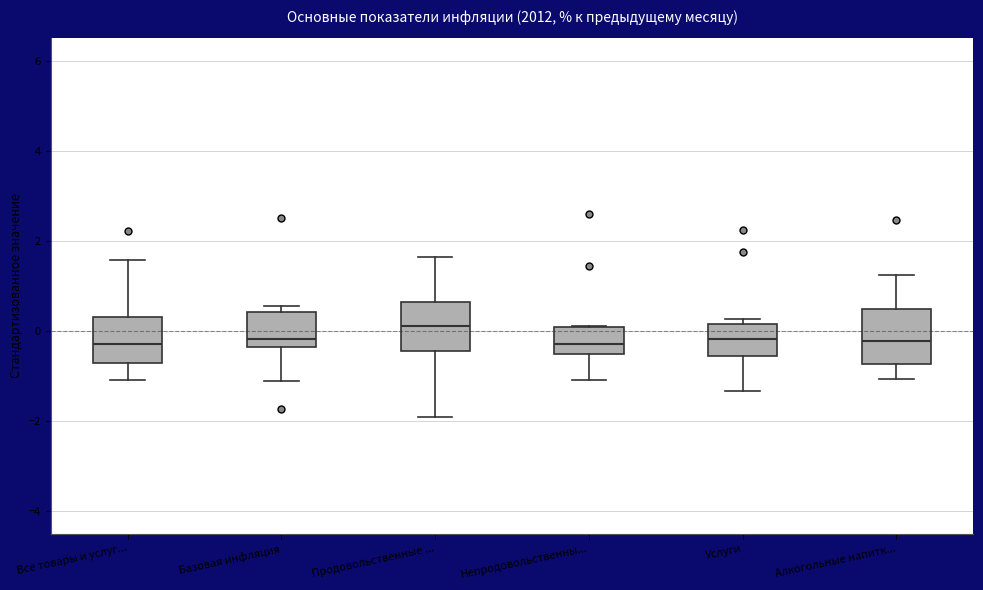

Reading left to right, transcribe this box plot: for each box, give where its median line is, the range the box spans, and where its two whiskers end, as read against the y-axis. The values are not printed on the chart, so give them approximately, as read against the axis.

Все товары и услуг...: median -0.2, box -0.8 to 0.4, whiskers -1.0 to 1.6
Базовая инфляция: median -0.2, box -0.4 to 0.4, whiskers -1.2 to 0.6
Продовольственные ...: median 0.2, box -0.4 to 0.6, whiskers -2.0 to 1.6
Непродовольственны...: median -0.2, box -0.6 to 0.0, whiskers -1.0 to 0.2
Услуги: median -0.2, box -0.6 to 0.2, whiskers -1.4 to 0.2 (just above the box's upper edge)
Алкогольные напитк...: median -0.2, box -0.8 to 0.4, whiskers -1.0 to 1.2